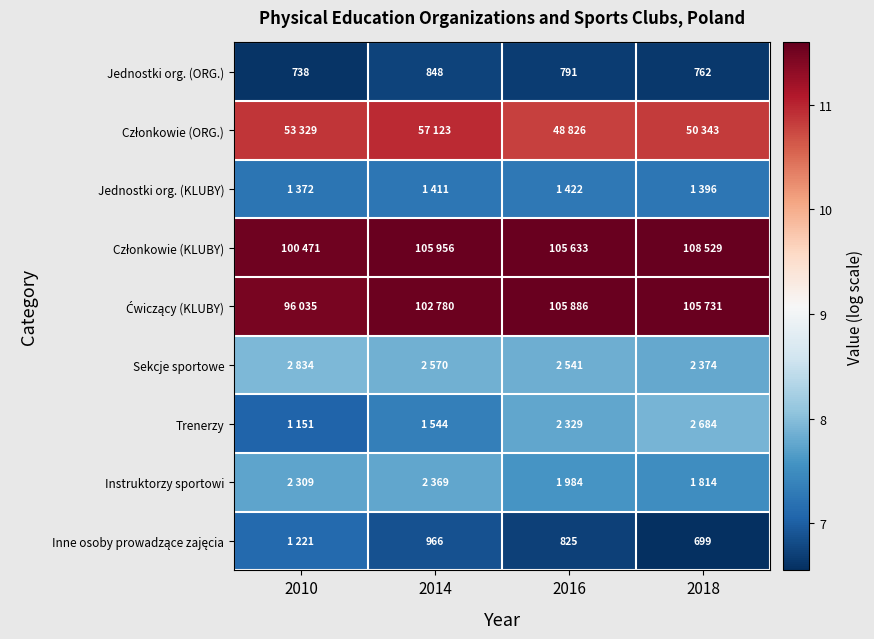

At which label does Instruktorzy sportowi reach its minimum?

2018